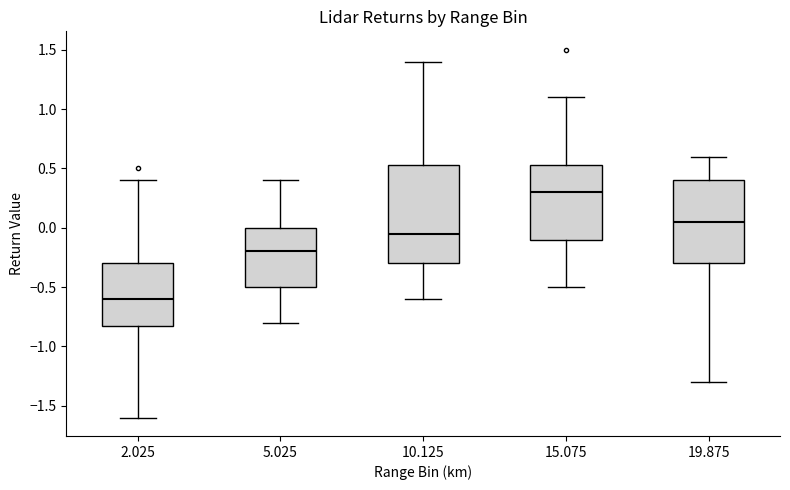

Comparing the boxes themselves (not the whiskers), which one is the tallest?

10.125